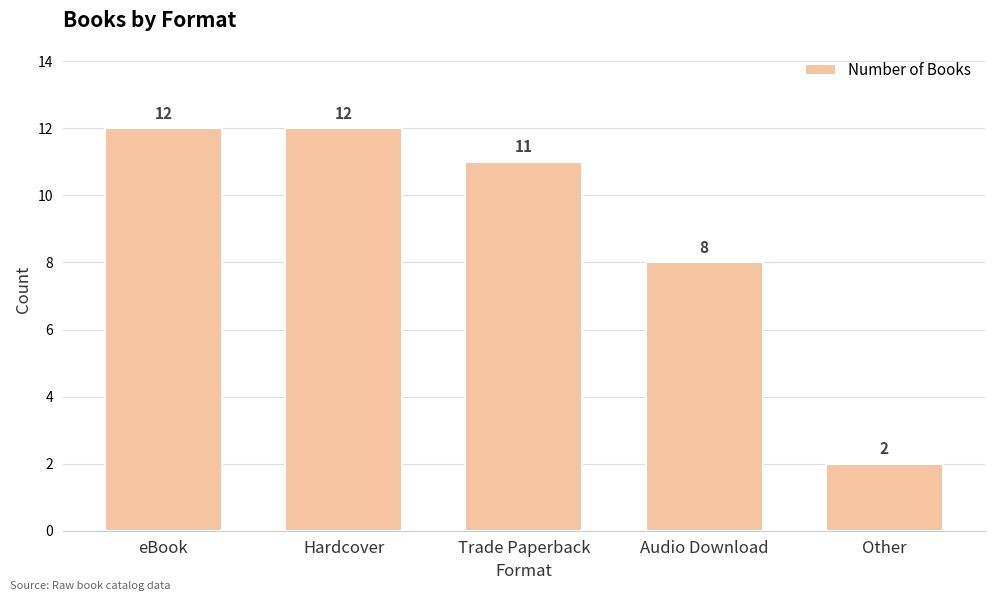

What is the sum of the values at Audio Download and Hardcover?

20